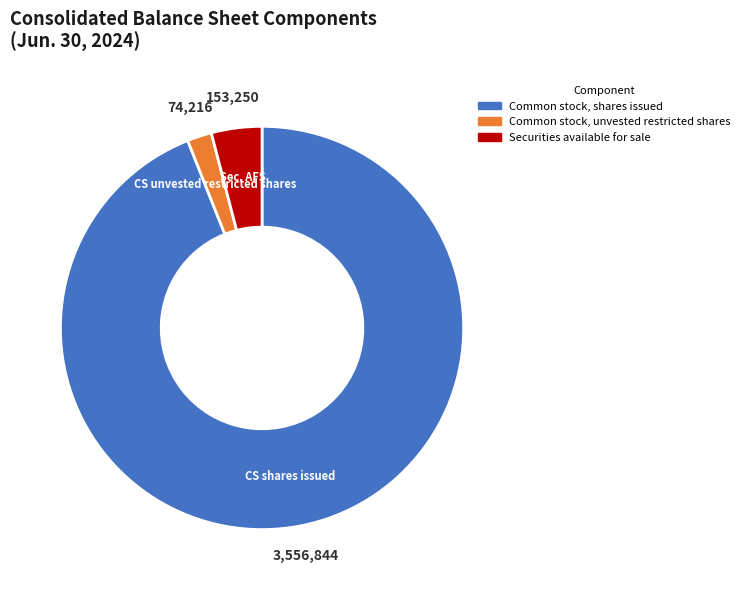

Rank the categories by value from highest to lowest.

Common stock, shares issued, Securities available for sale, Common stock, unvested restricted shares